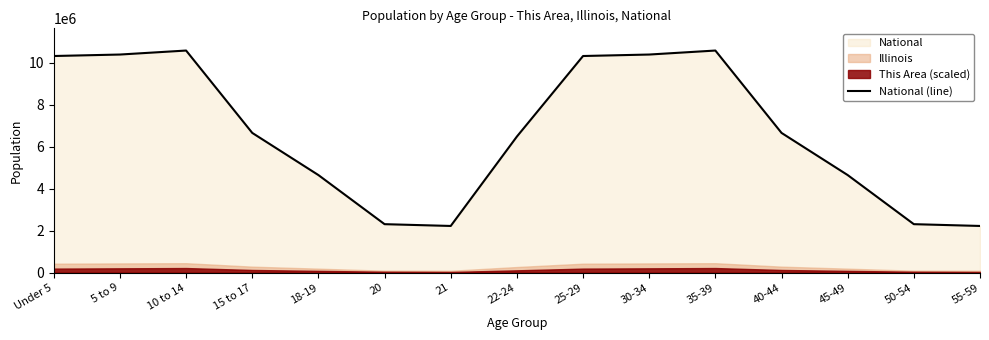

How many data points does each series have?

15